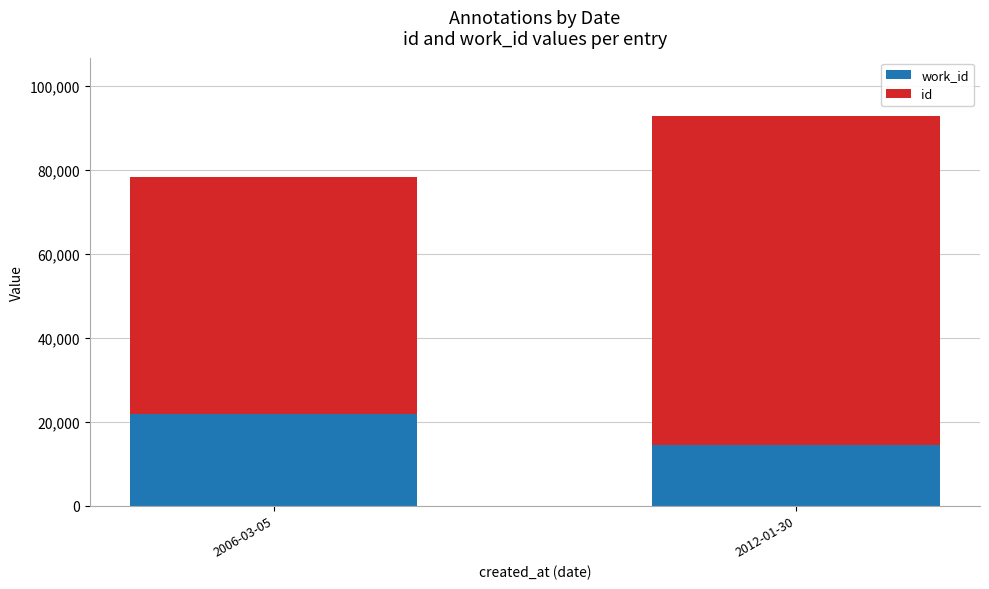

At which category is the sum across all series the highest?

2012-01-30